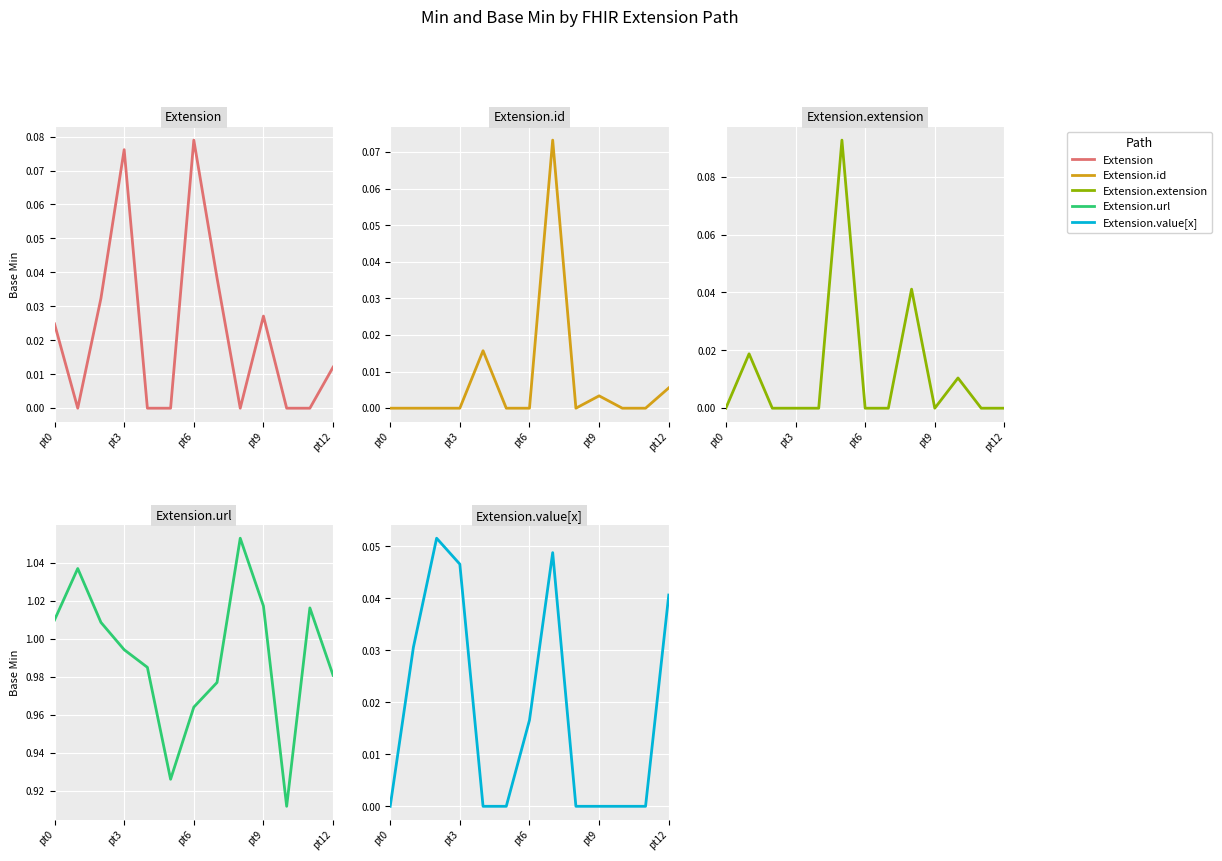

What is the label of the 2nd point from the right?

11